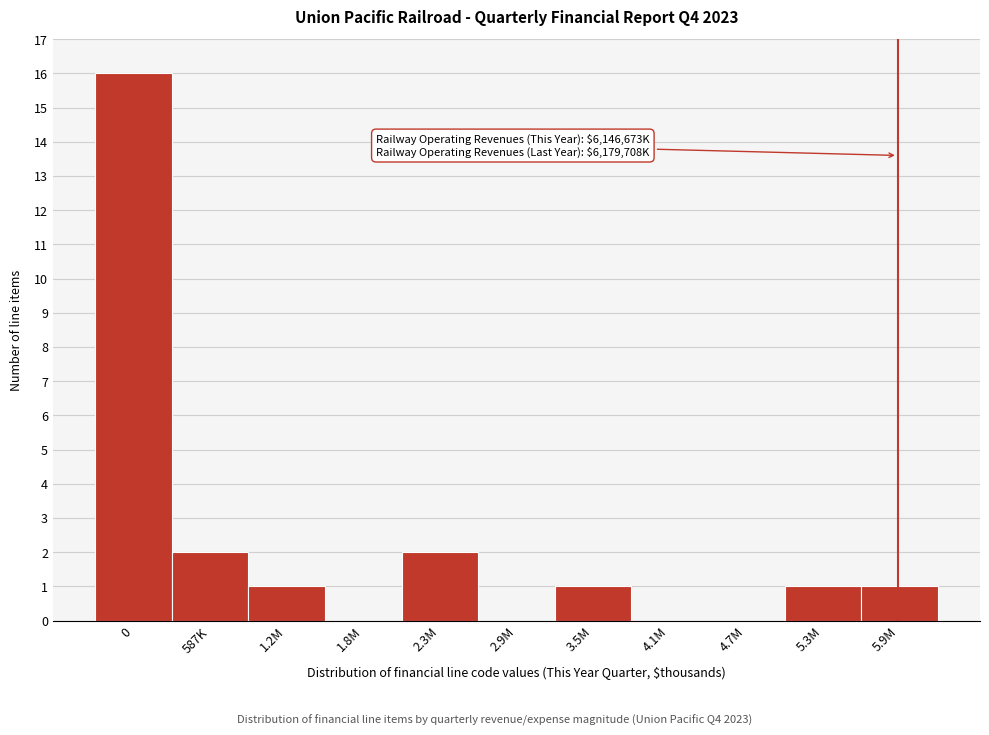

Reading right to left, list all the values displayed in this chart.

5.9M=1	5.3M=1	4.7M=0	4.1M=0	3.5M=1	2.9M=0	2.3M=2	1.8M=0	1.2M=1	587K=2	0=16